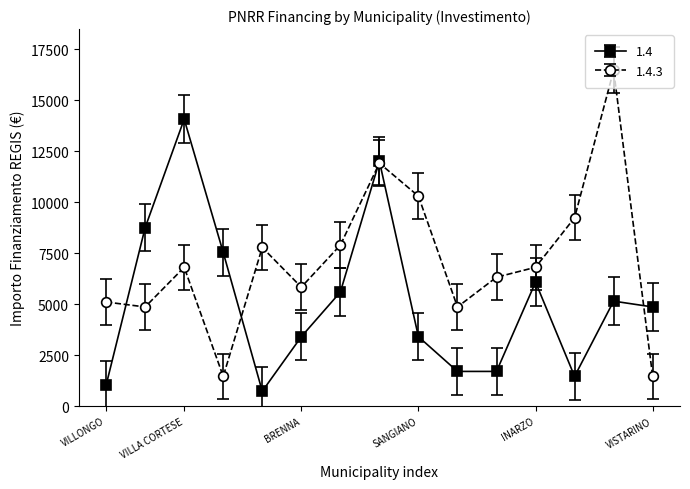

What is the value of the 1.4.3 point at the 11th from the left?

6318